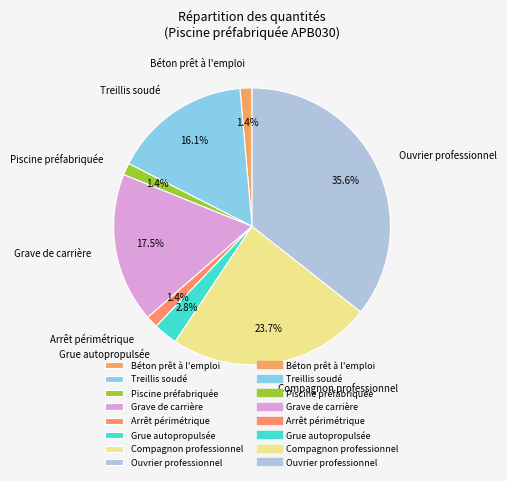

To the nearest percent, what portion does Grue autopropulsée represent?

3%